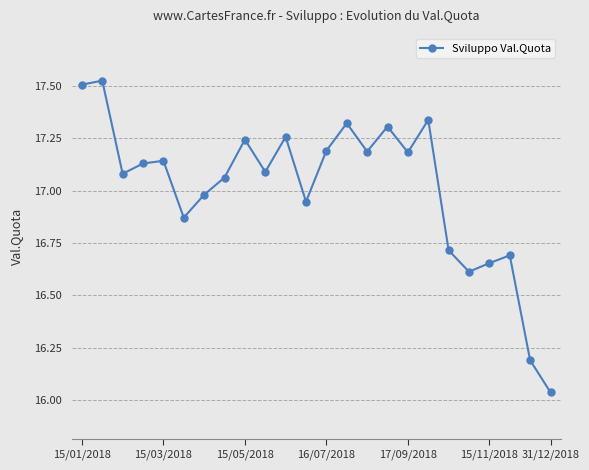

What is the difference between the maximum and minimum values?

1.5